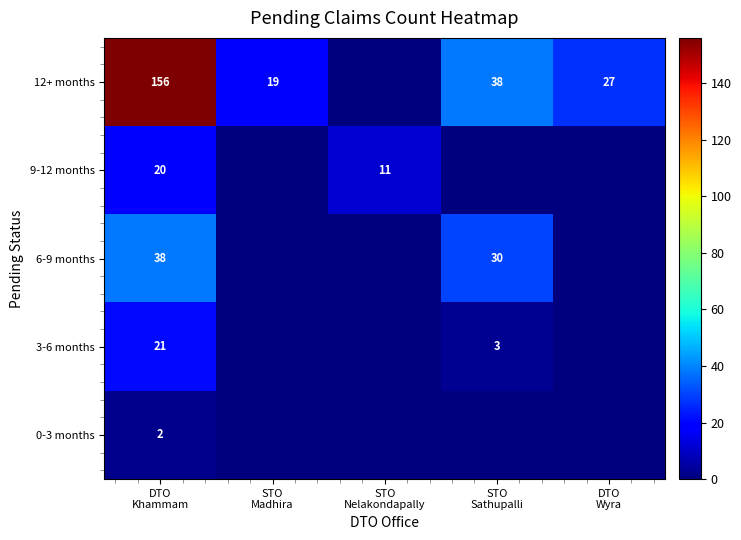

Rank the categories by 3-6 months value from lowest to highest.

STO Madhira, STO Nelakondapally, DTO Wyra, STO Sathupalli, DTO Khammam